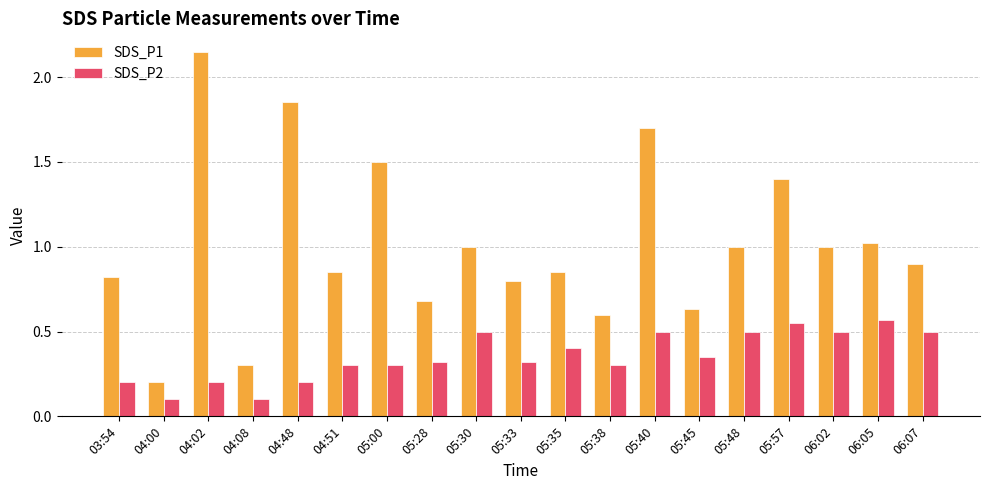

What is the label of the 13th bar from the right?

05:00